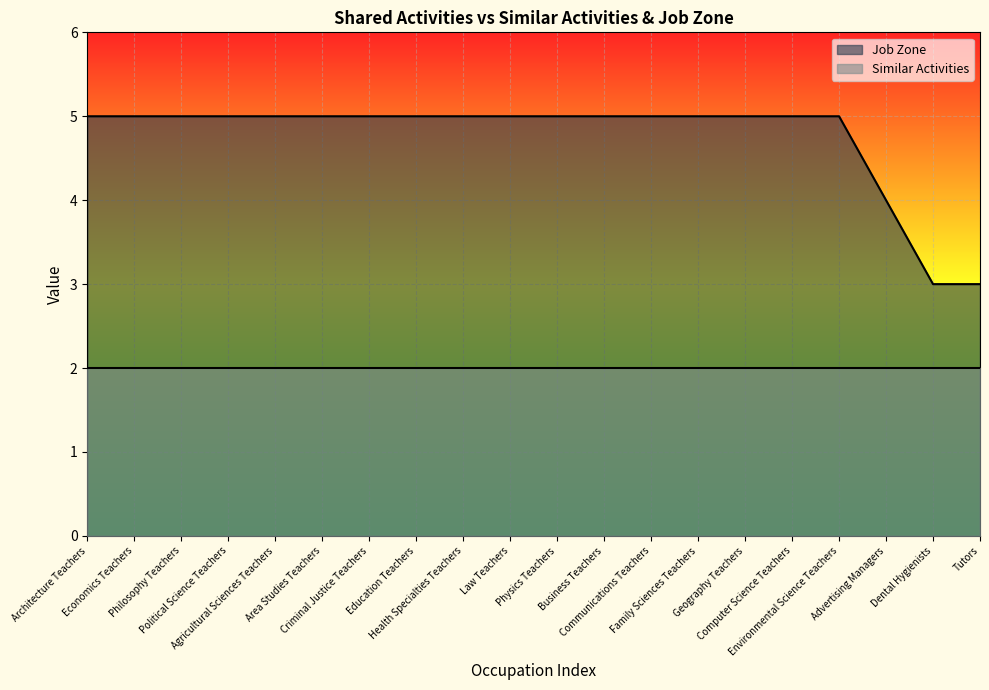

Count the values in the range 5 to 6.

17